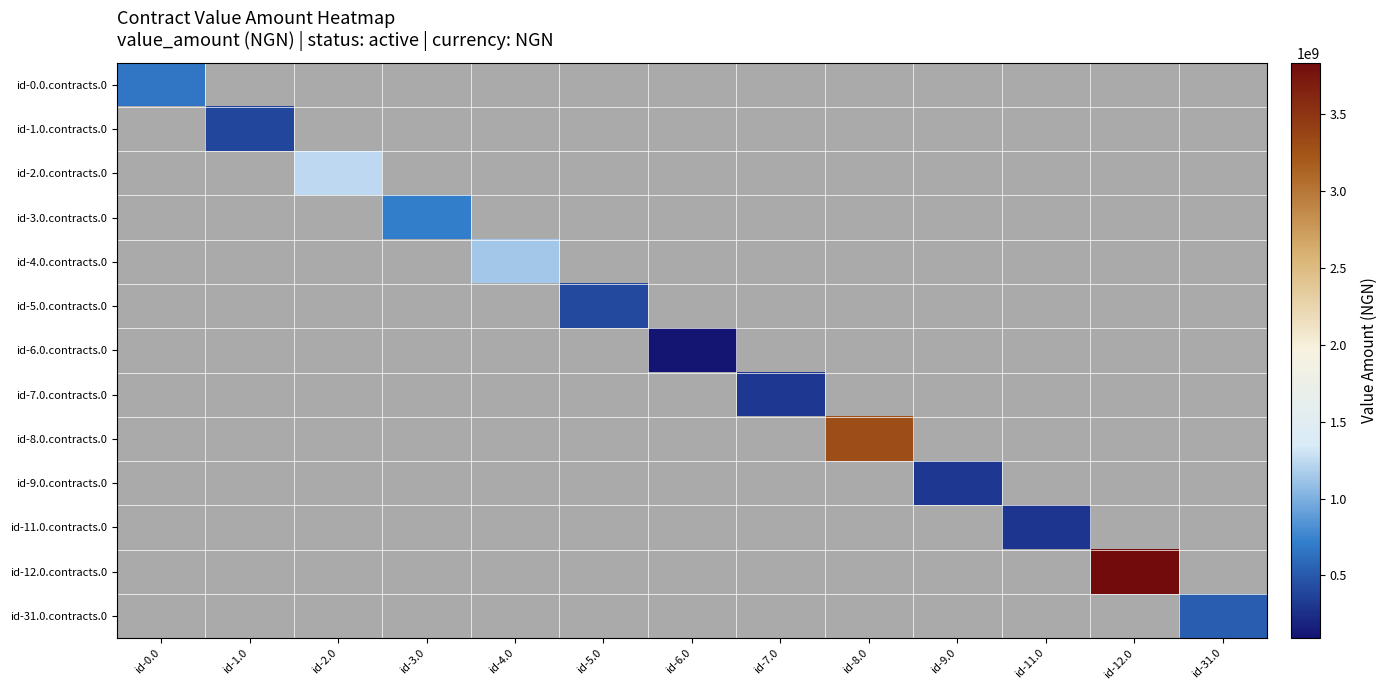

Which series has the widest spread of values?

id-12.0.contracts.0